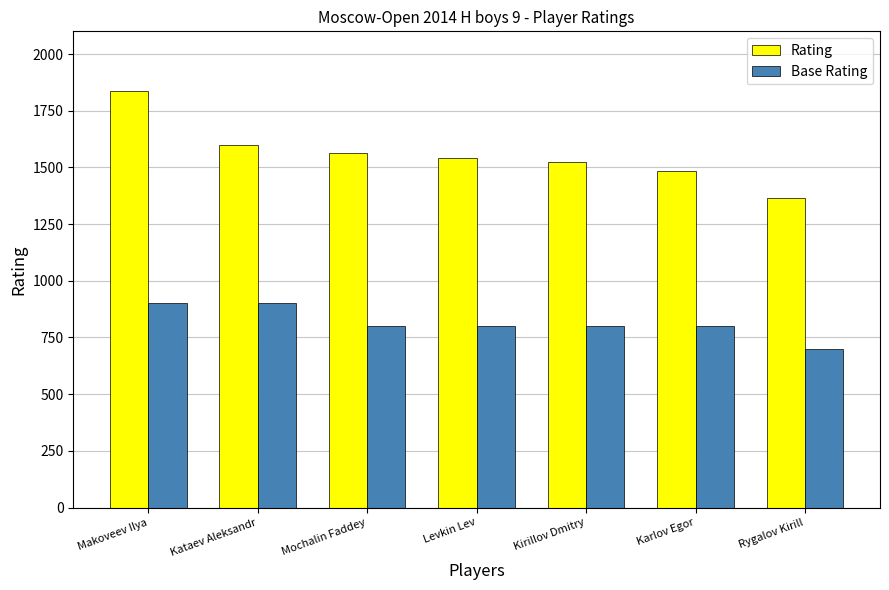

What is the minimum value shown in the chart?

700